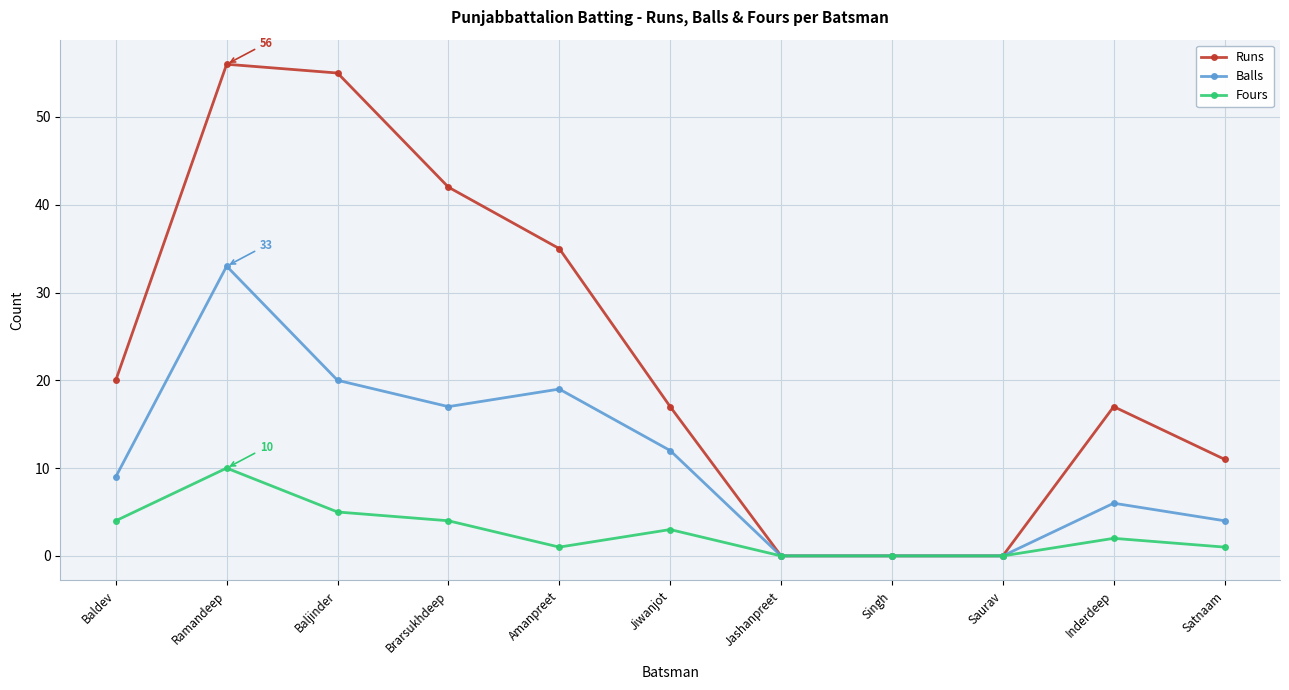

What is the label of the 3rd point from the left?

Baljinder